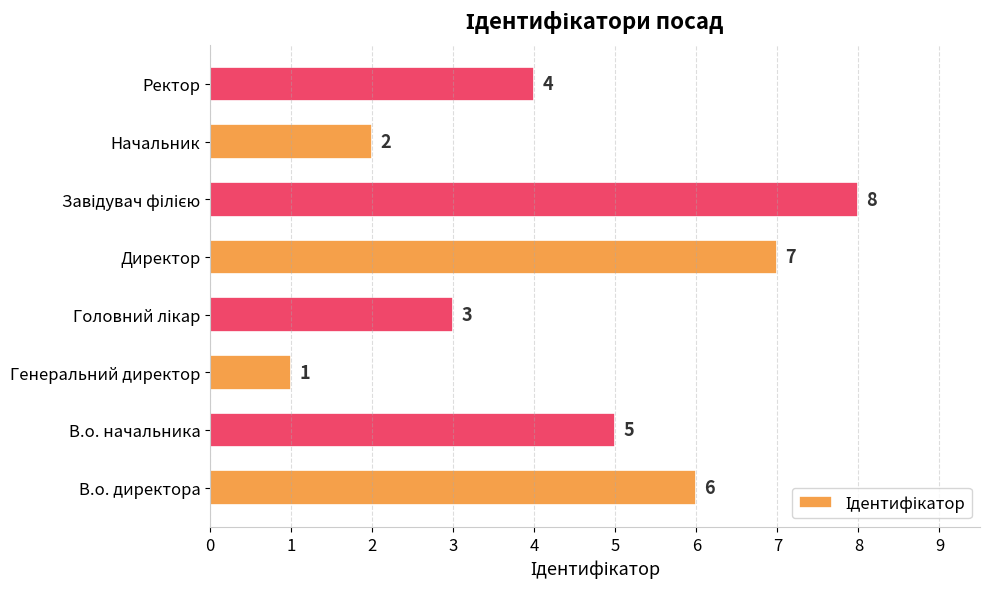

How many bars are there in total?

8